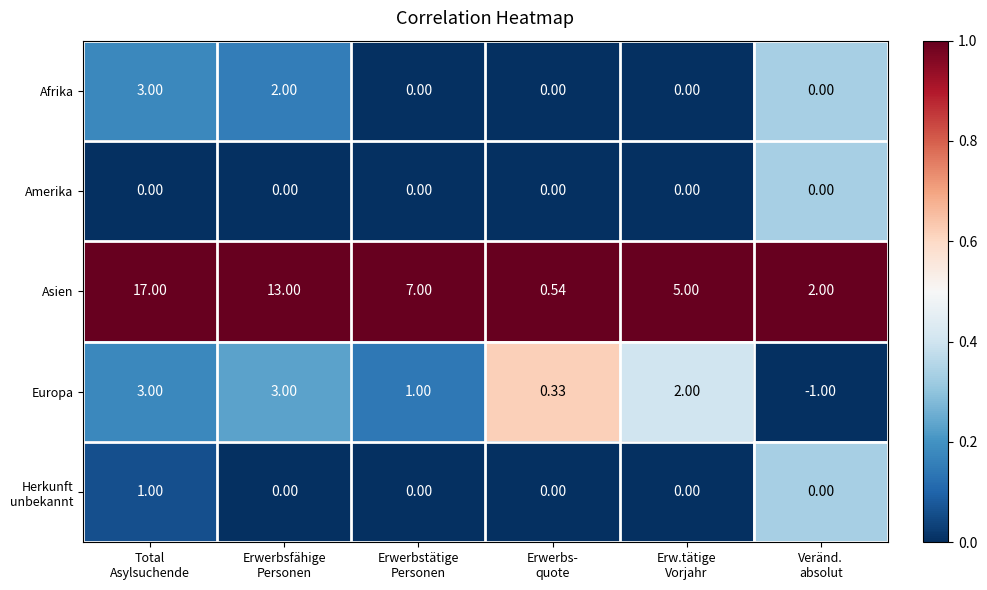

Which series has the largest range (max minus min)?

Asien